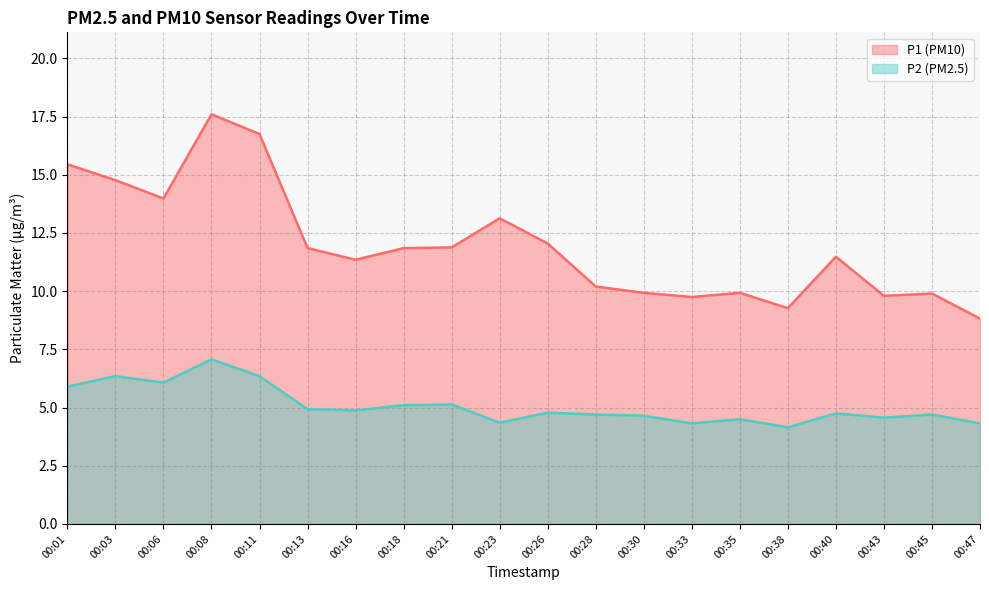

At which label does P1 reach its minimum?

00:47